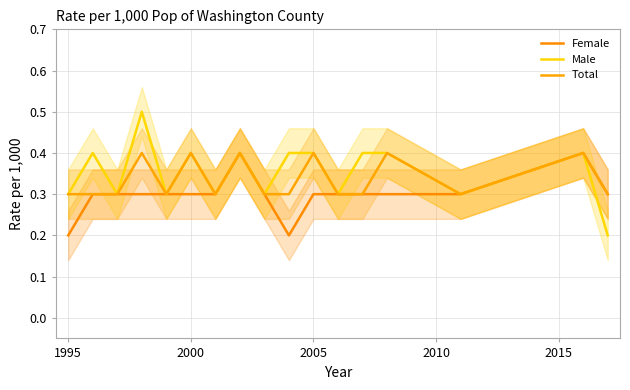

What is the value of the Total point at the 7th from the left?

0.3